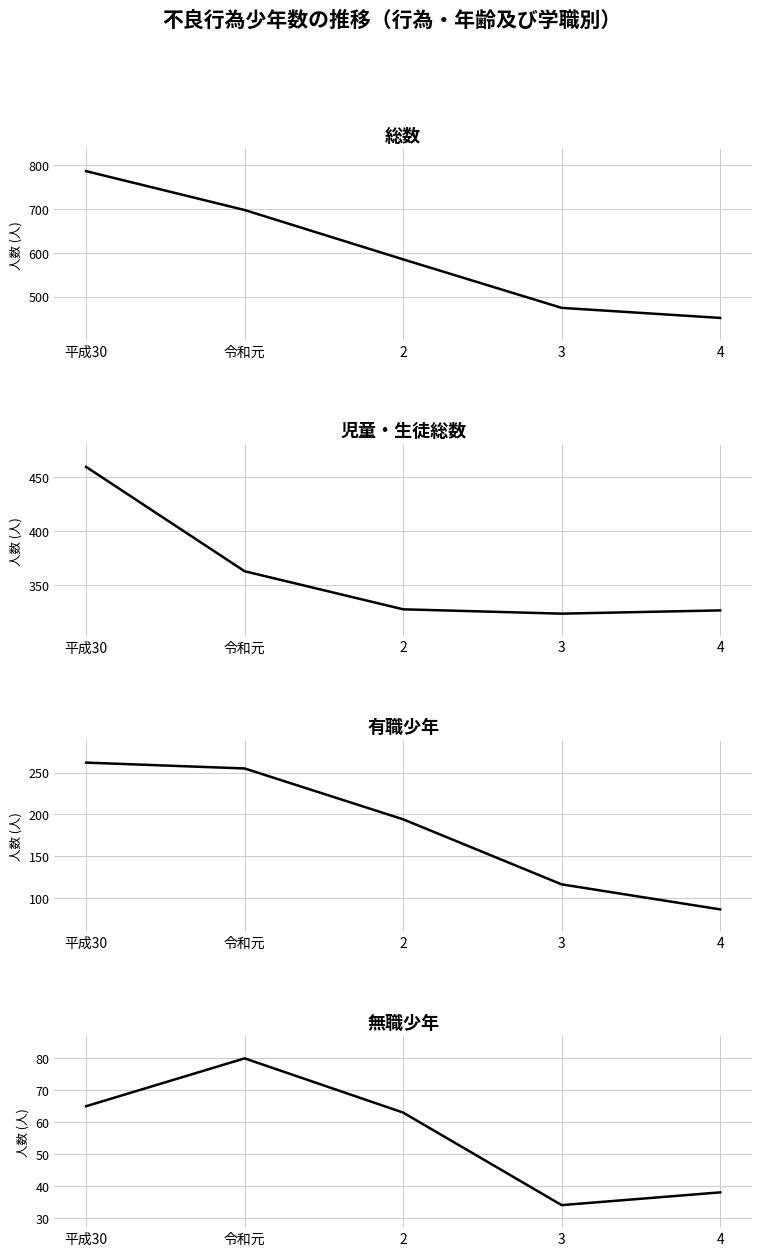

Reading left to right, extract all data points from this chart.

総数: 787	698	585	474	451
児童・生徒総数: 459	363	328	324	327
有職少年: 262	255	194	116	86
無職少年: 65	80	63	34	38